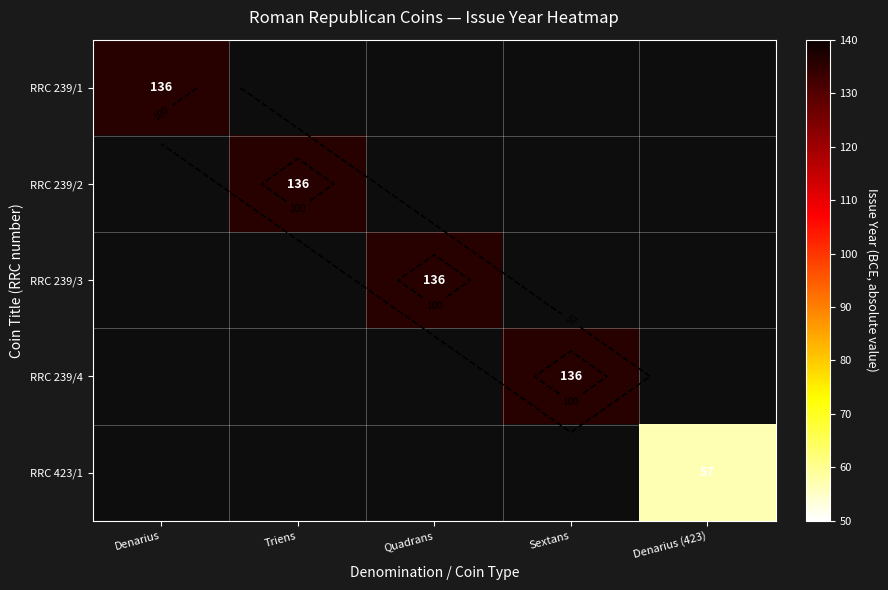

What is the maximum value shown in the chart?

136.0